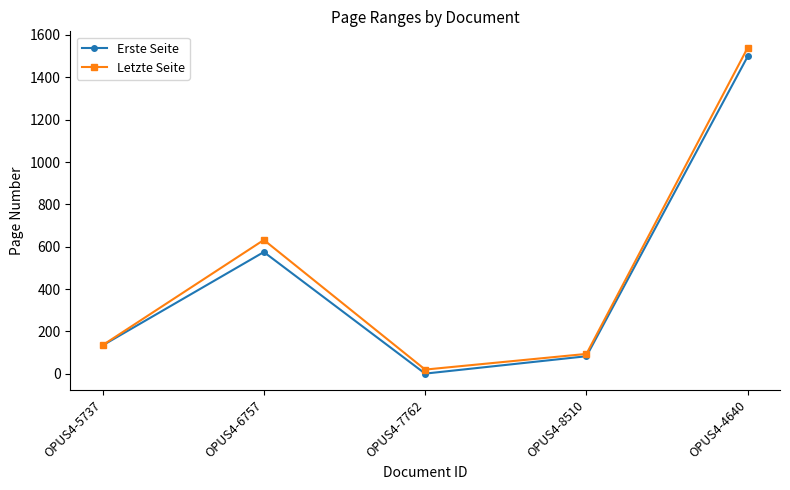

Which series has the largest total across all categories?

Letzte Seite